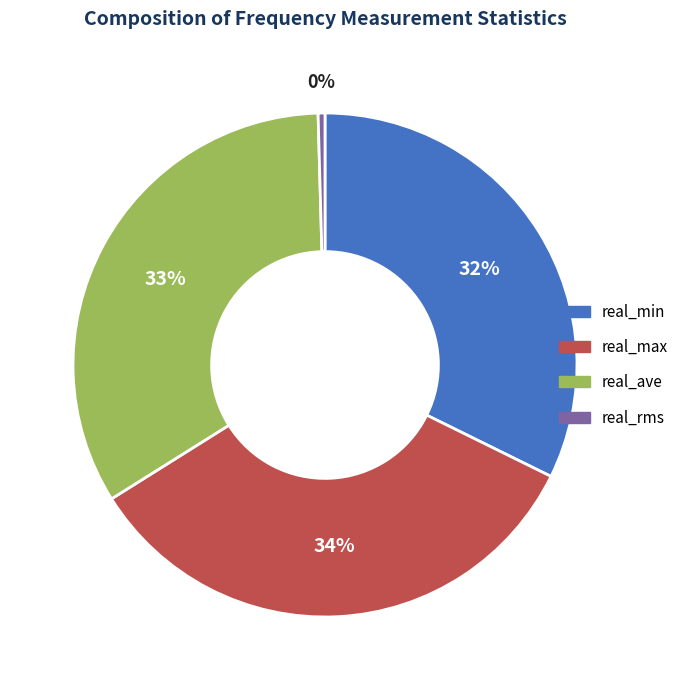

Which has a higher value, real_rms or real_min?

real_min